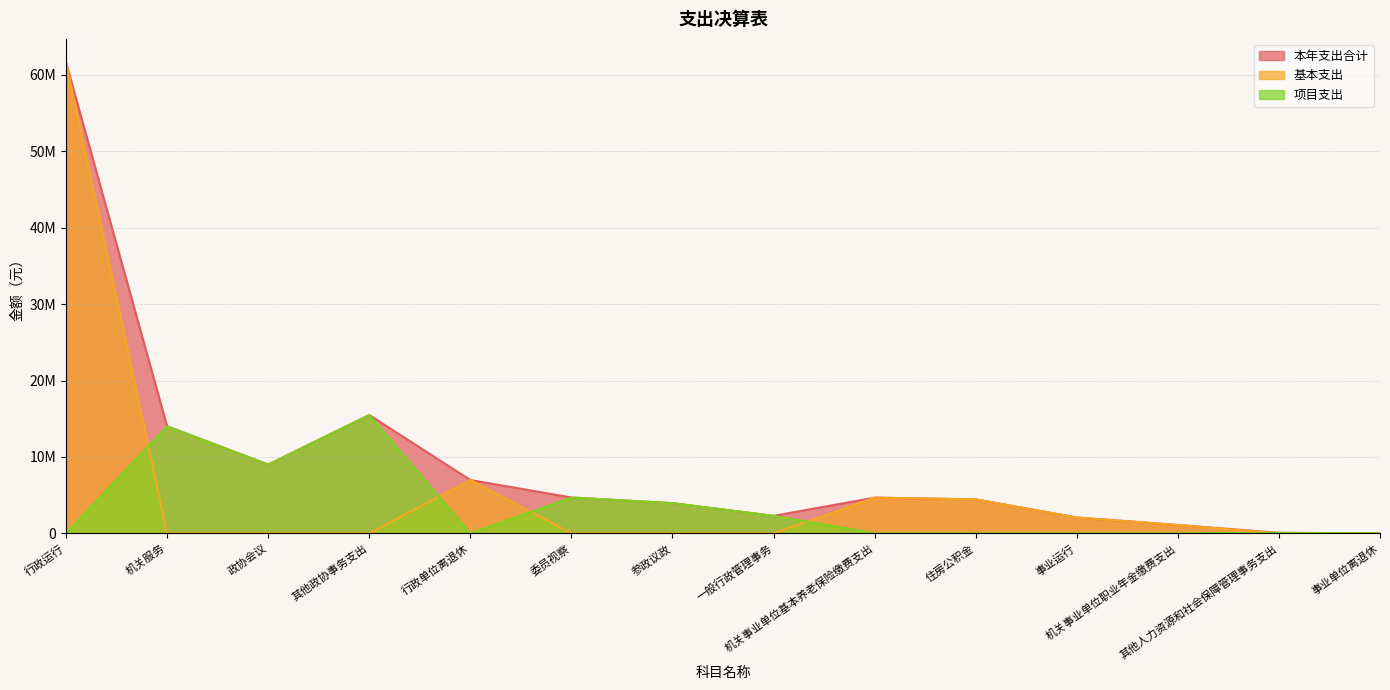

True or false: 项目支出 and 本年支出合计 cross at least once.

False